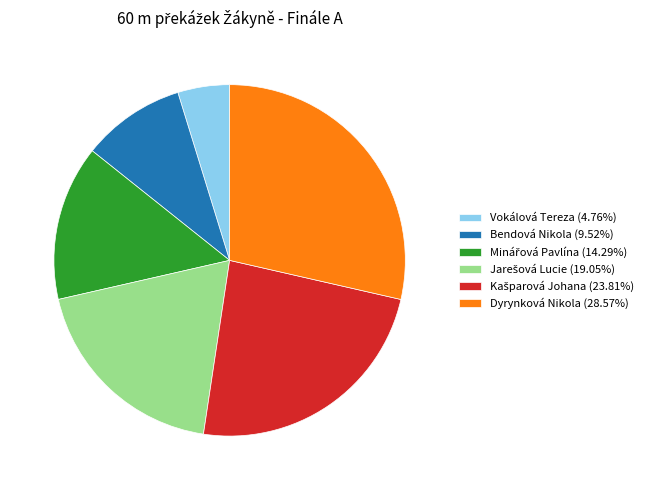

Which slice is the smallest?

Vokálová Tereza